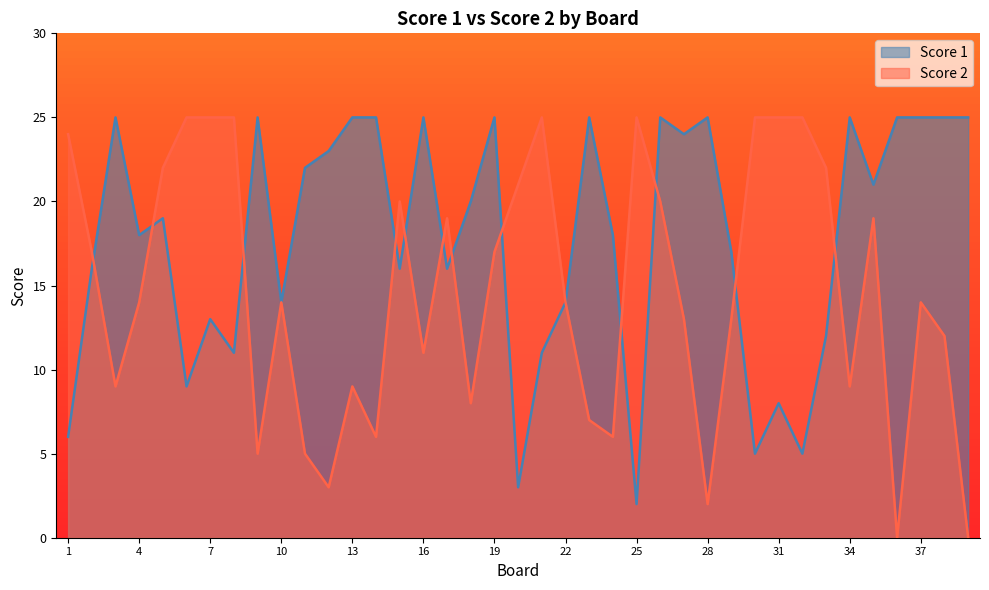

What is the difference between the second highest and minimum values in the Score 2 series?

25